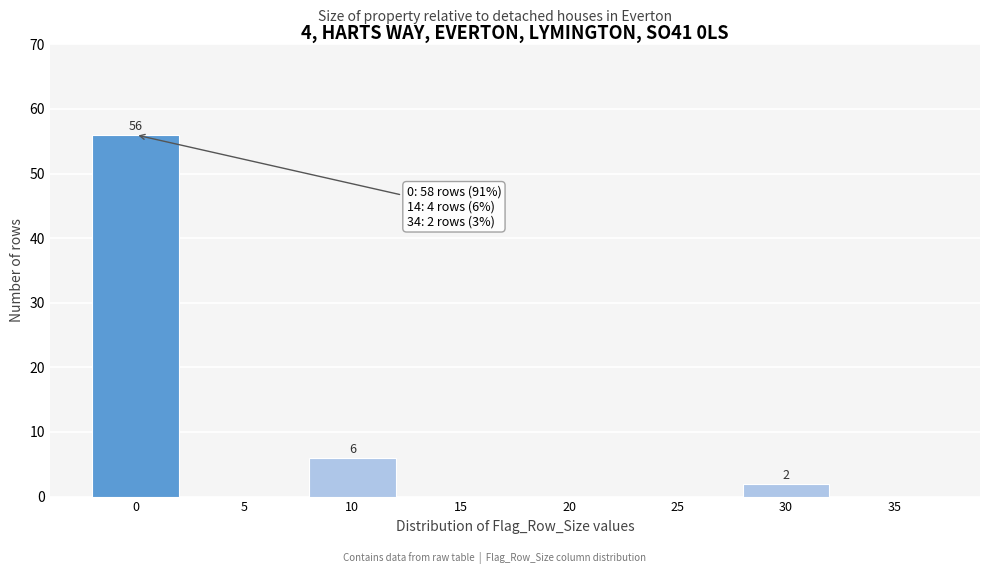

Reading left to right, what are all the values shown in this chart?

0=56	5=0	10=6	15=0	20=0	25=0	30=2	35=0